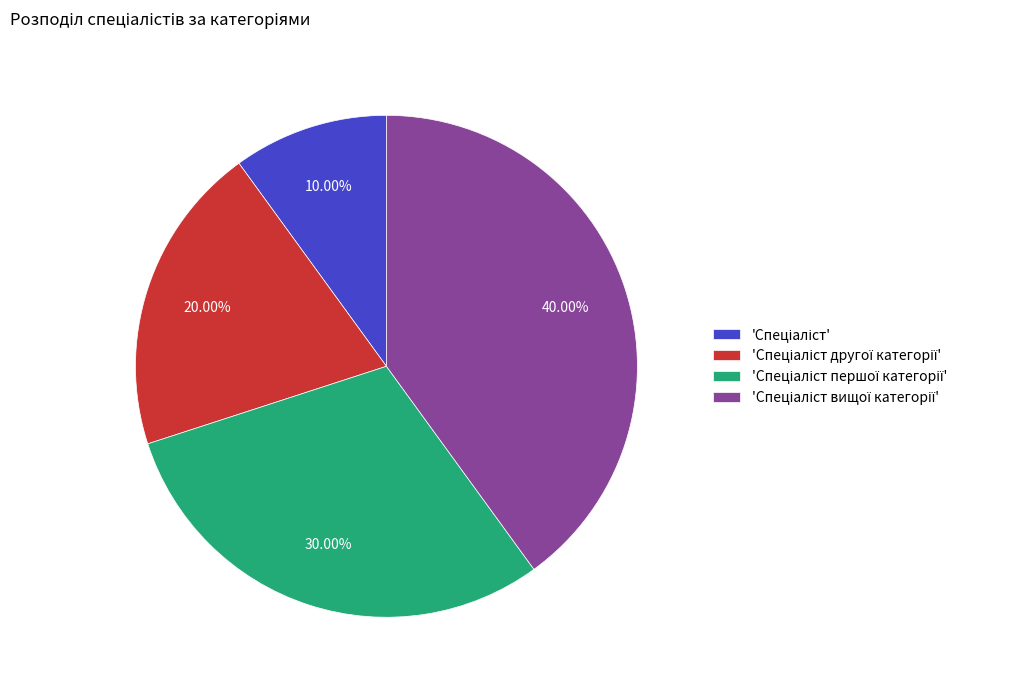

How many segments does this pie chart have?

4